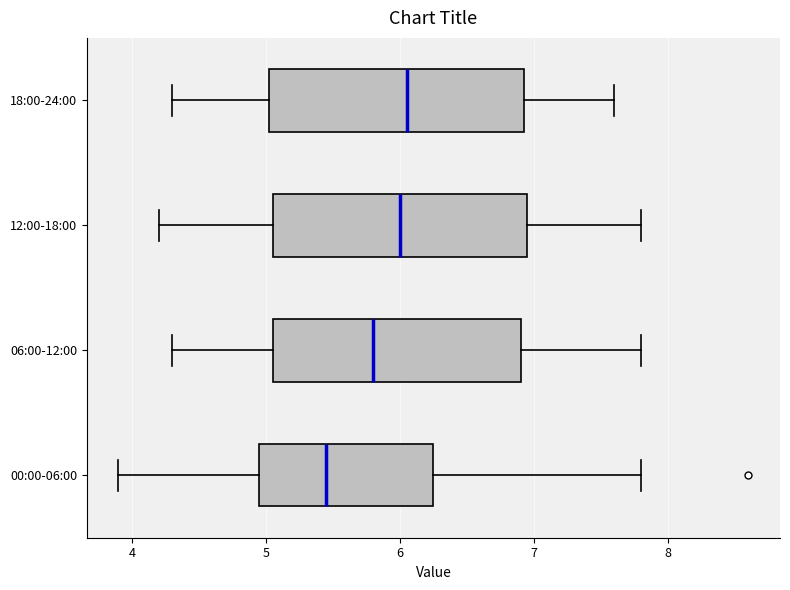

Reading bottom to top, read every box against the x-axis: the position of its median line, the range the box covers, and the ends of its whiskers. The values are not printed on the chart, so give them approximately, as read against the axis.

00:00-06:00: median 5.5, box 5.0 to 6.3, whiskers 3.9 to 7.8
06:00-12:00: median 5.8, box 5.1 to 6.9, whiskers 4.3 to 7.8
12:00-18:00: median 6.0, box 5.1 to 7.0, whiskers 4.2 to 7.8
18:00-24:00: median 6.1, box 5.0 to 6.9, whiskers 4.3 to 7.6